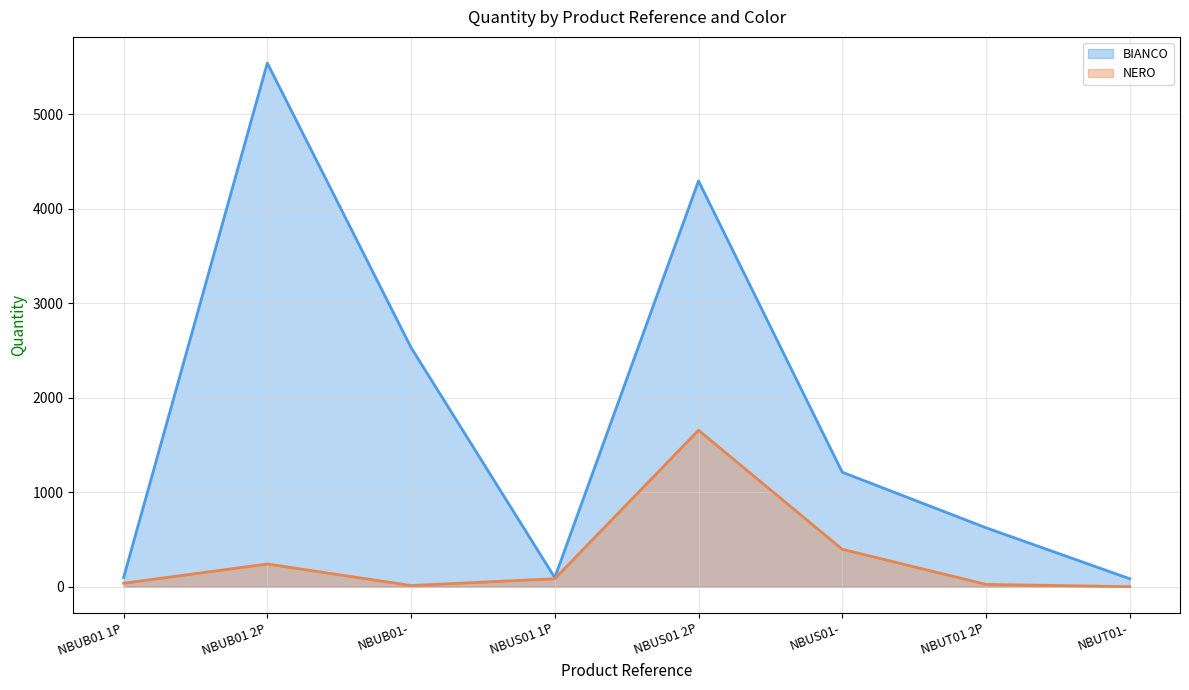

What are all the series names shown in the legend?

BIANCO, NERO